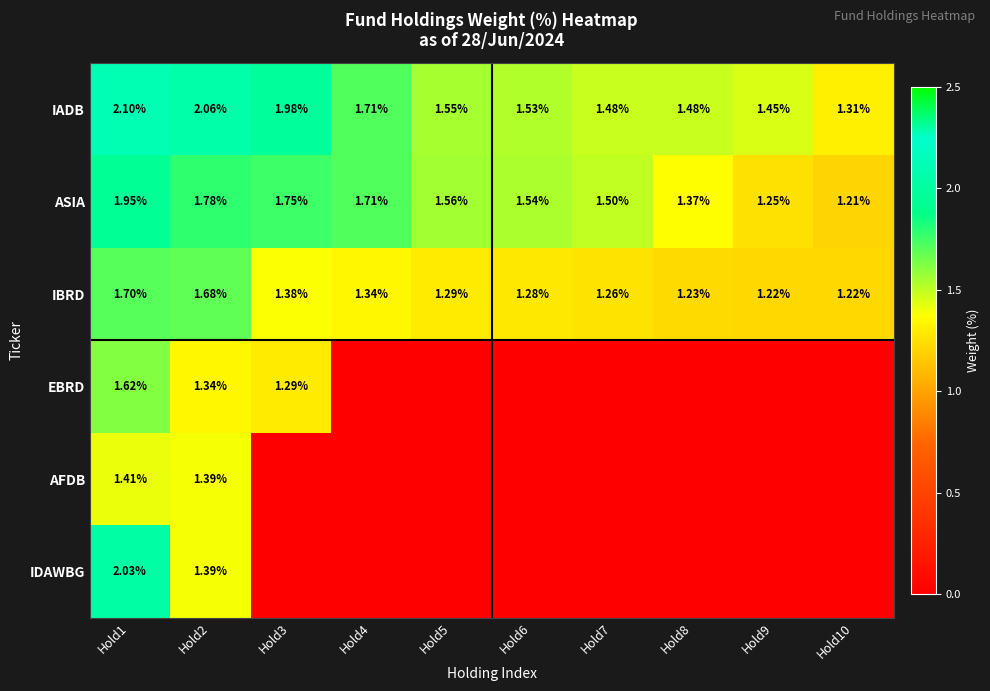

Between Hold7 and Hold3, which is larger?

Hold3